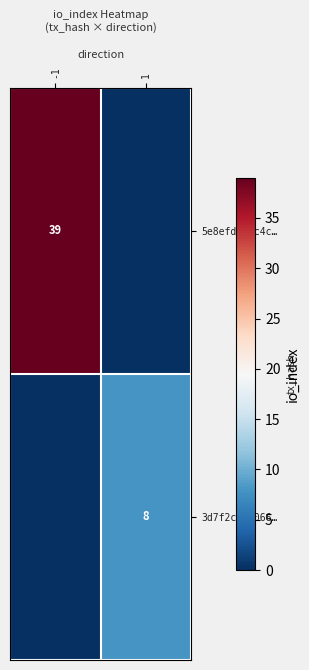

The 3d7f2c601066… series shows 11 at 1. True or false?

False